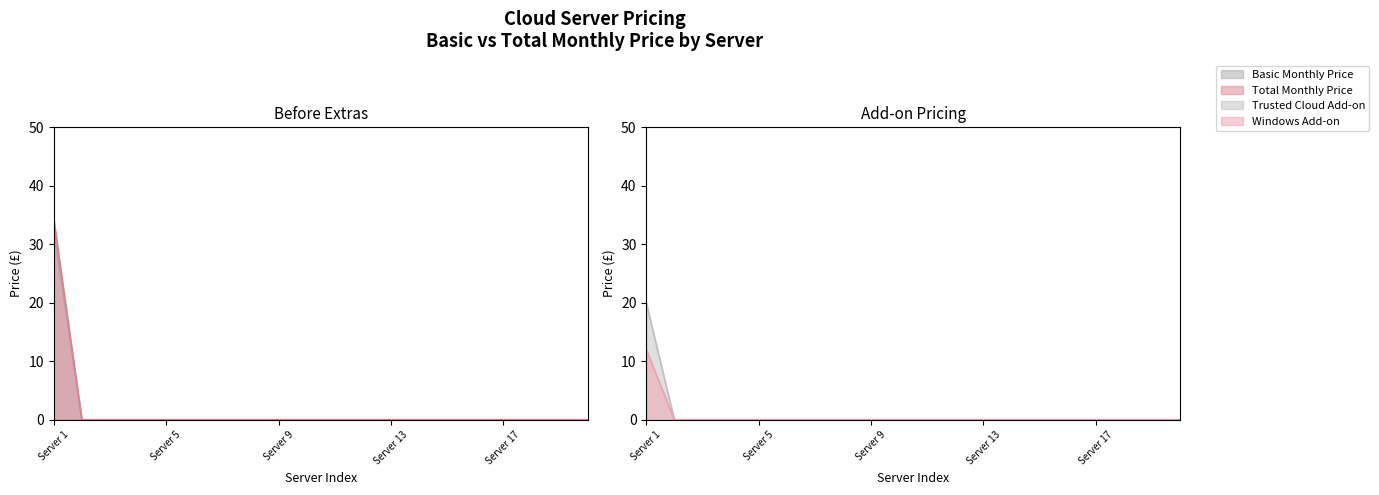

At how many categories does at least one series exceed 13?

1